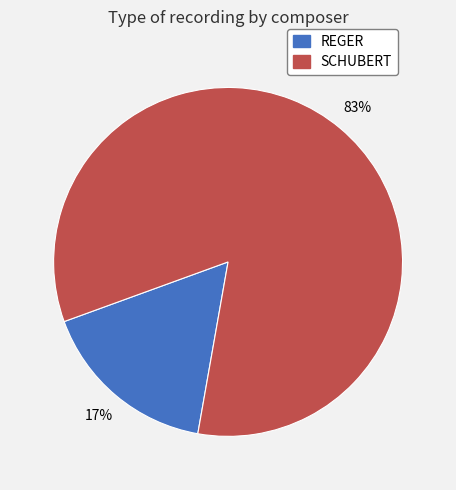

Which slice is the largest?

SCHUBERT